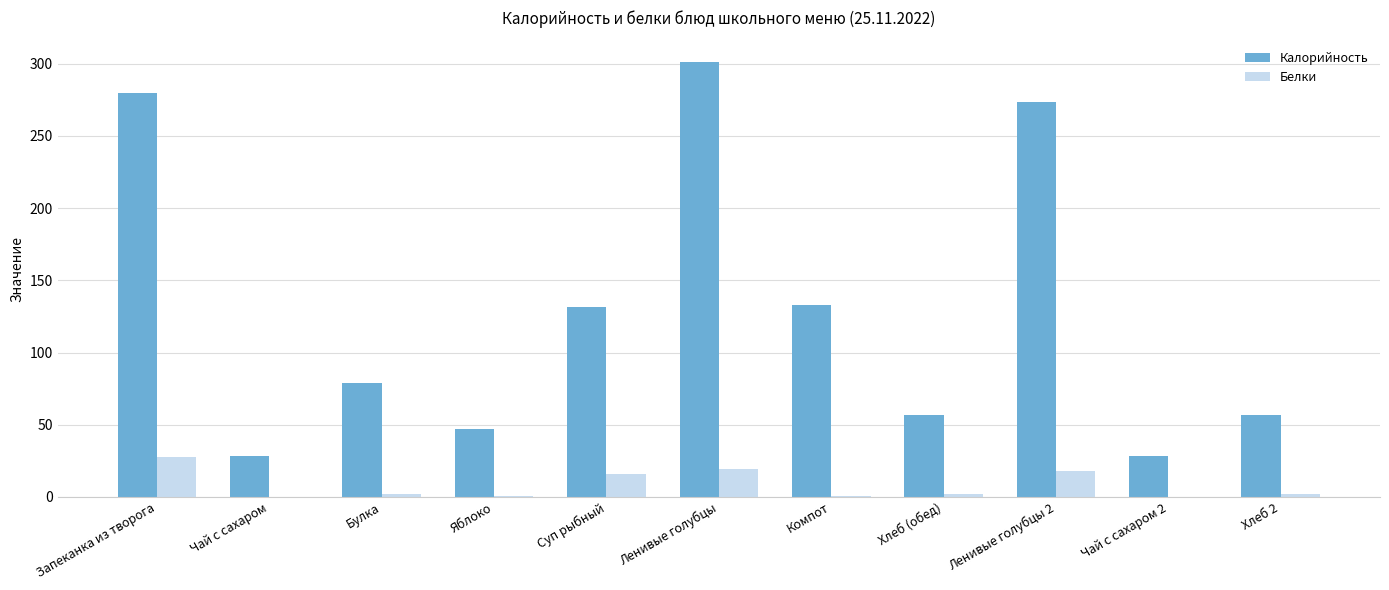

What is the maximum value for Калорийность?

301.1